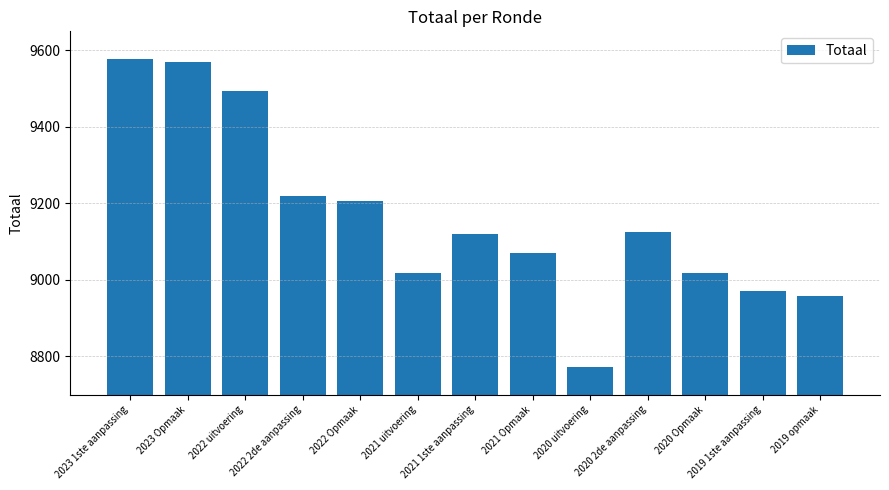

What is the change in value from 2021 Opmaak to 2020 2de aanpassing?

+54